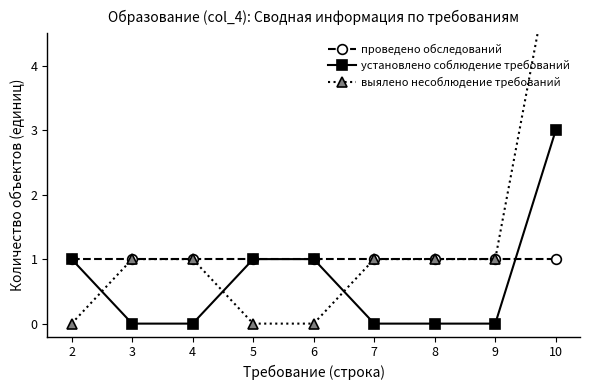

What is the approximate value of проведено обследований at 3?

1